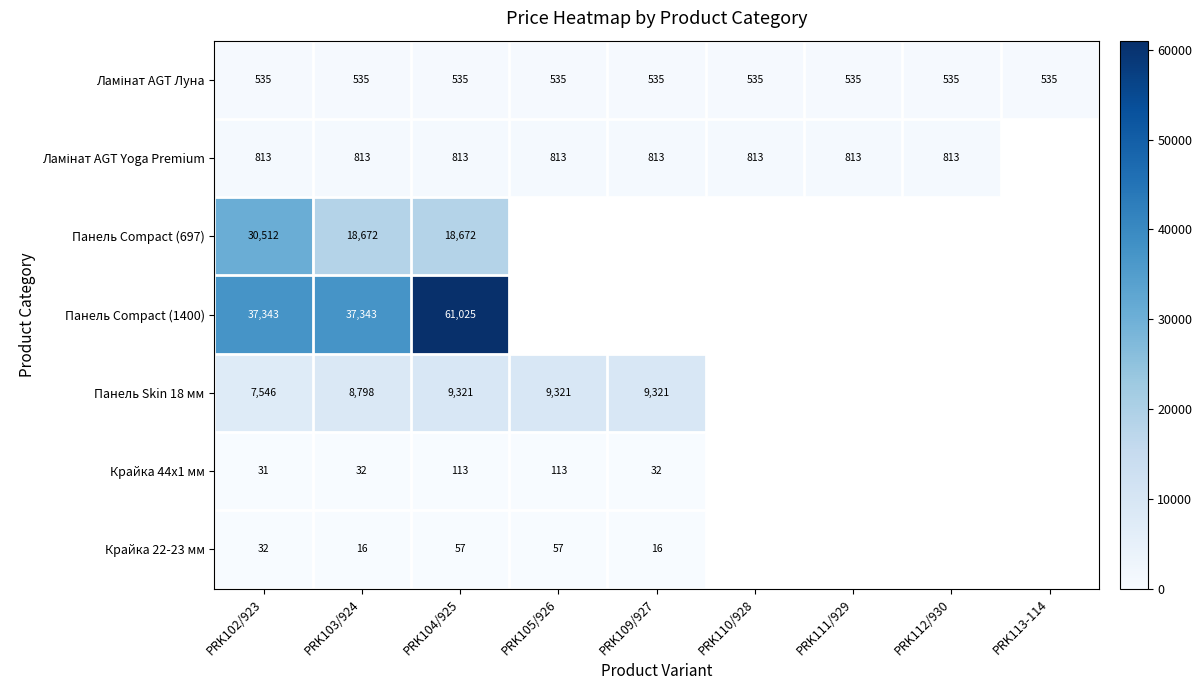

What is the smallest value displayed?

15.9